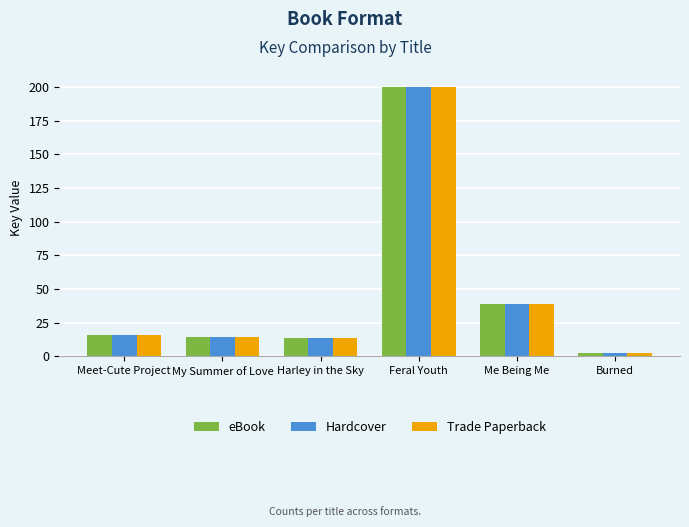

Count the number of data series in this chart.

3